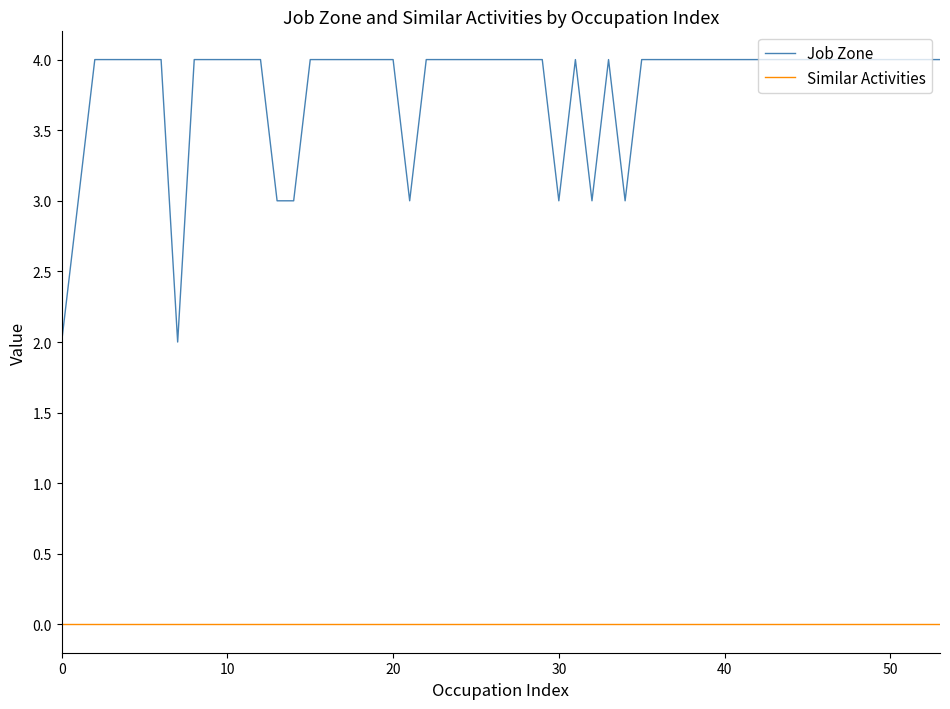

True or false: Job Zone and Similar Activities intersect in this chart.

False